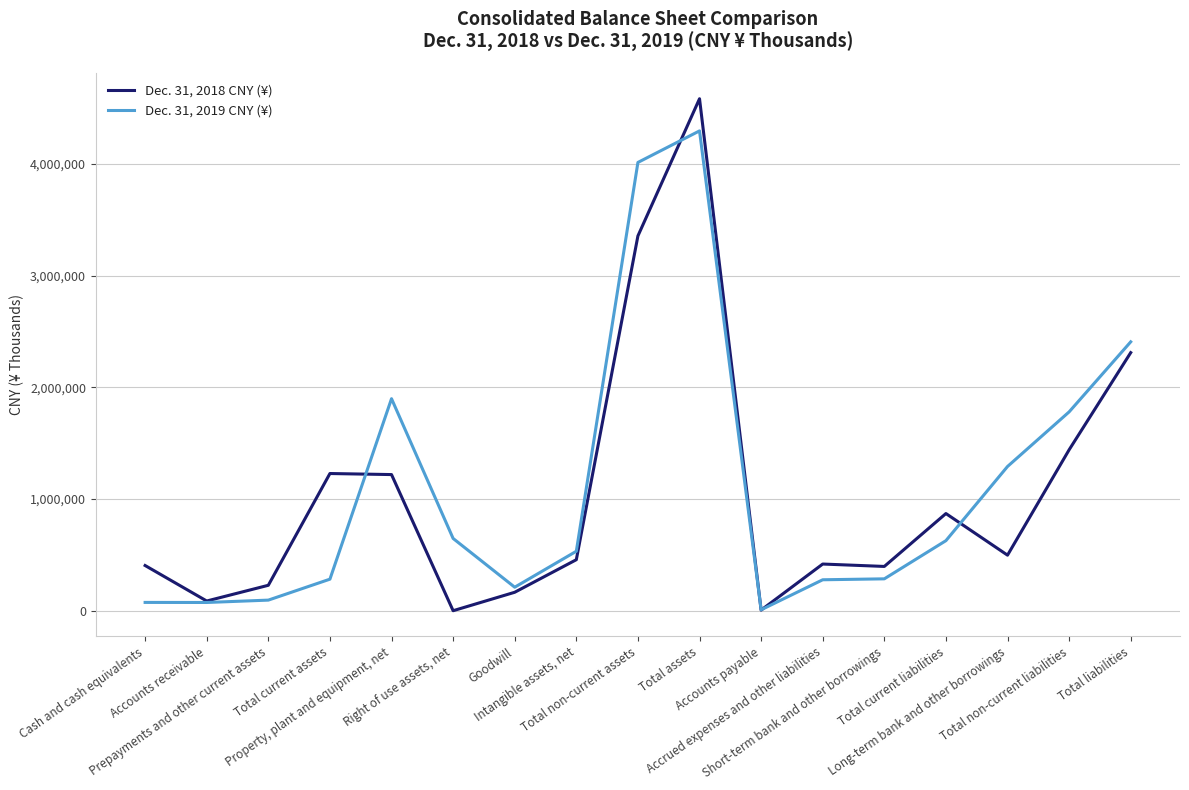

Which category has the highest value in the Dec. 31, 2019 CNY (¥) series?

Total assets